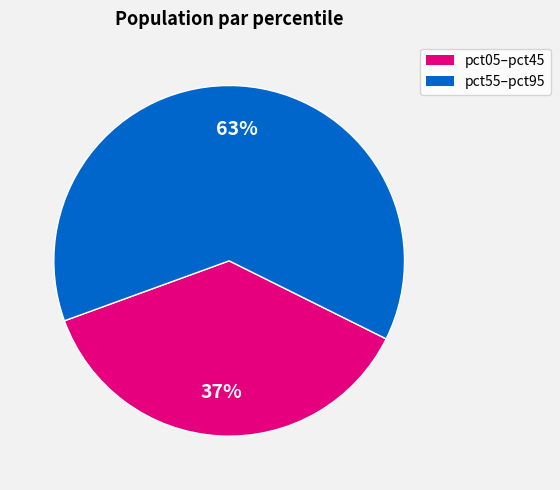

Count the number of slices in the pie.

2